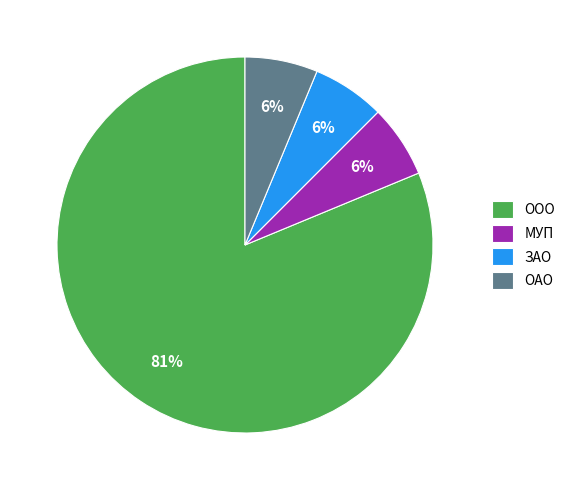

Does any single category account for the majority?

Yes